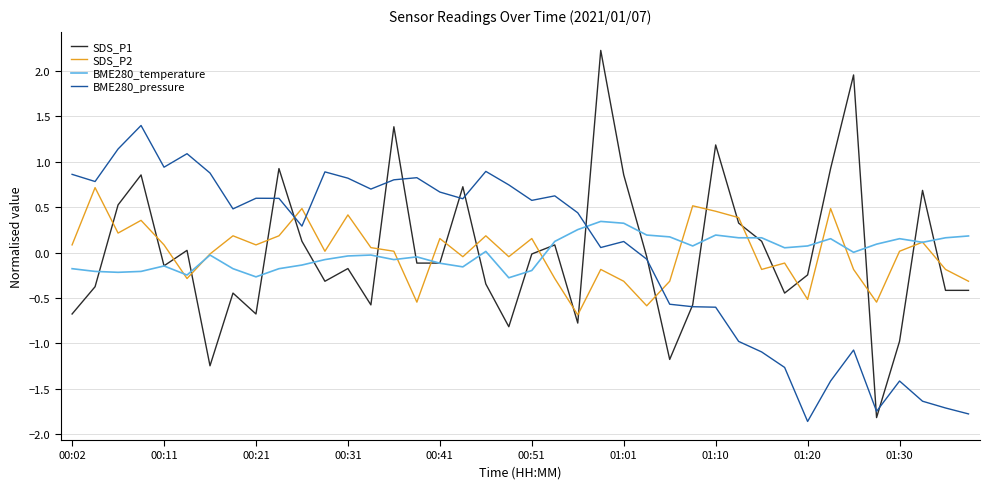

How many intersections are there between BME280_temperature and BME280_pressure?

1